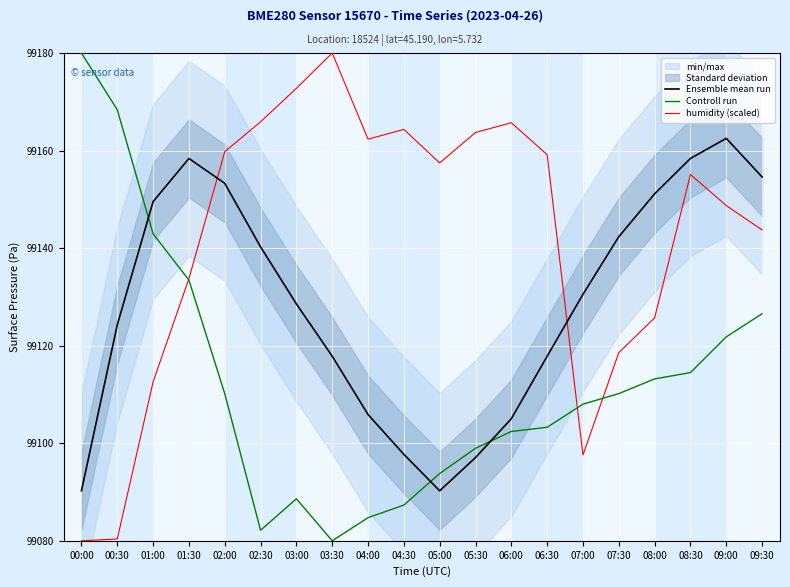

How many intersections are there between Ensemble mean run and Controll run?

3